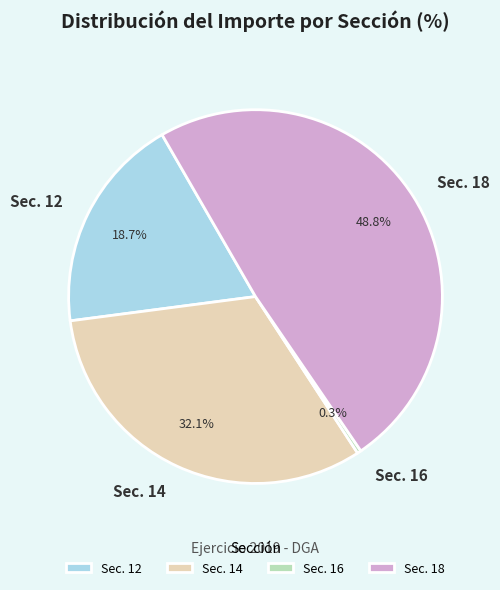

What is the ratio of the value at Sec. 18 to the value at Sec. 14?

1.5